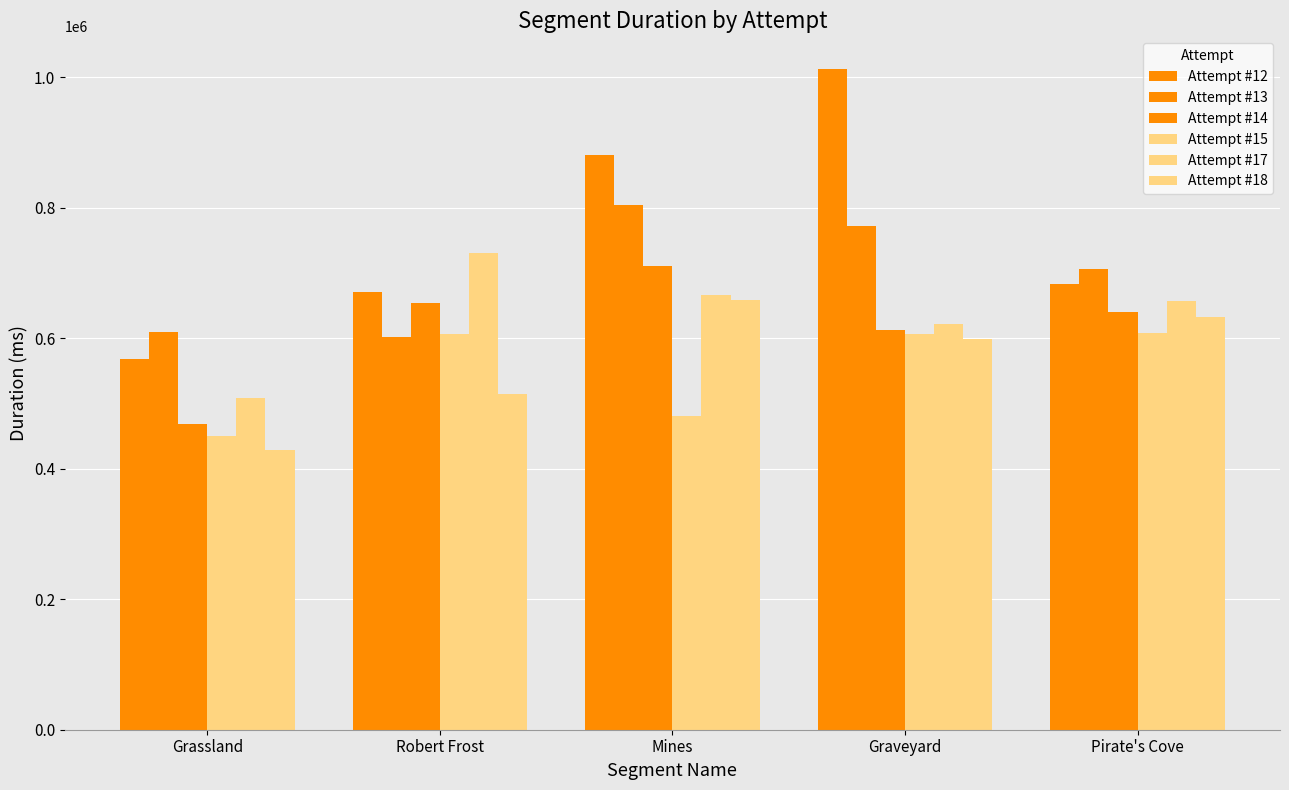

Does the chart contain stacked bars?

No